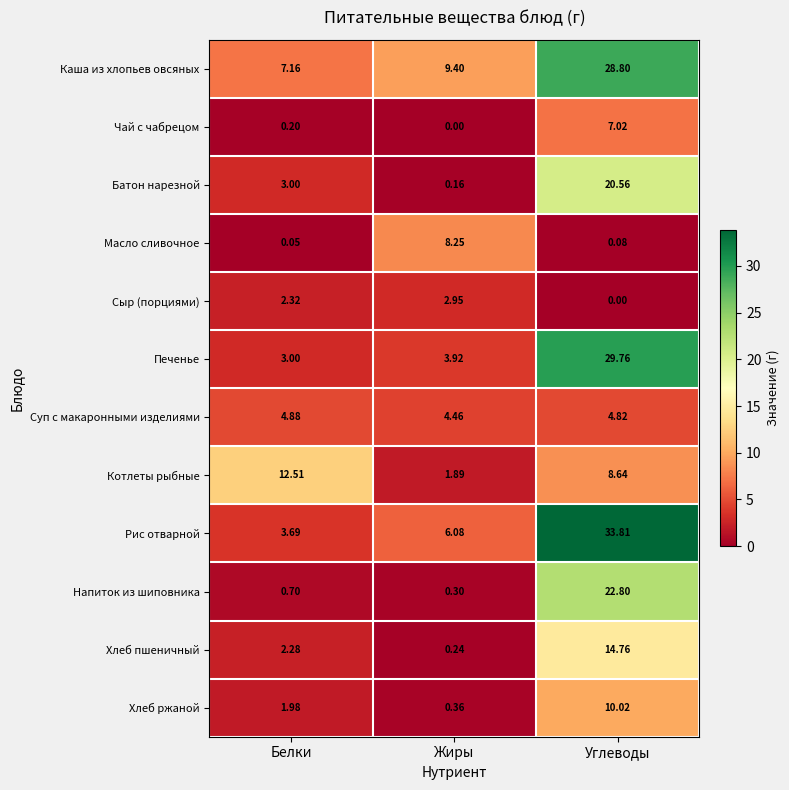

At how many categories does at least one series exceed 11?

2